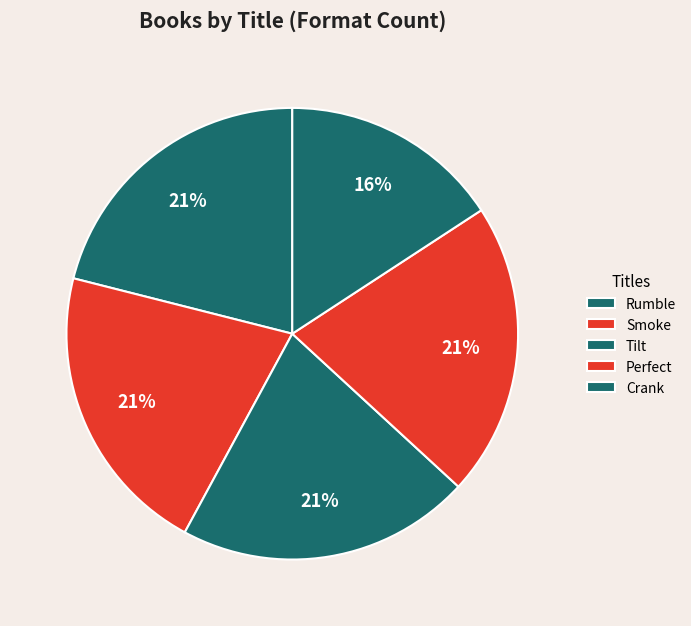

How many slices are in this pie chart?

5